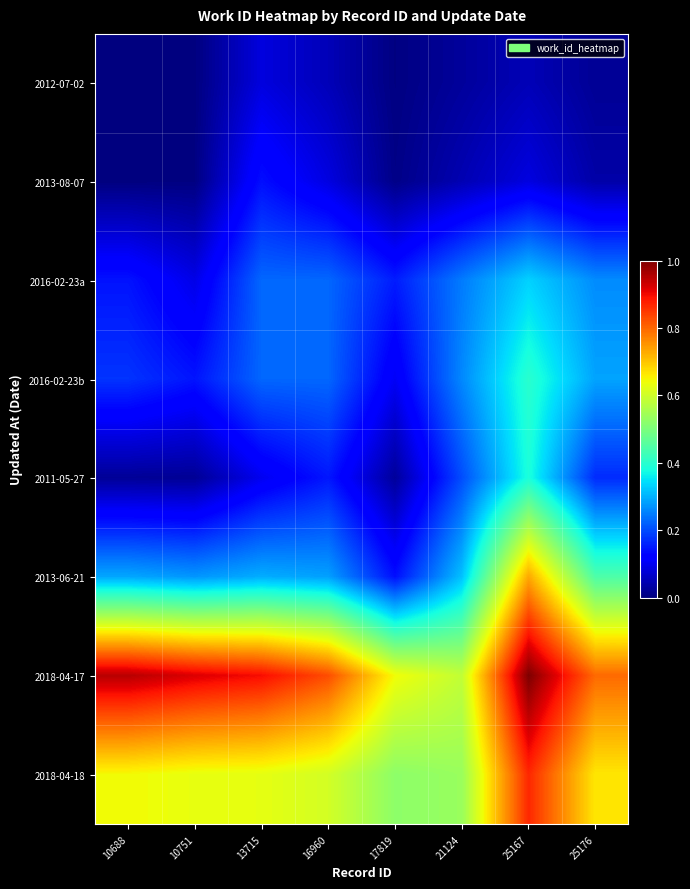

Reading left to right, list all the values displayed in this chart.

2012-07-02: 10688=0.0	10751=0.0	13715=0.1	16960=0.1	17819=0.0	21124=0.0	25167=0.0	25176=0.0
2013-08-07: 10688=0.0	10751=0.0	13715=0.1	16960=0.1	17819=0.0	21124=0.0	25167=0.1	25176=0.0
2016-02-23a: 10688=0.1	10751=0.1	13715=0.2	16960=0.2	17819=0.2	21124=0.2	25167=0.3	25176=0.3
2016-02-23b: 10688=0.2	10751=0.1	13715=0.2	16960=0.2	17819=0.1	21124=0.3	25167=0.4	25176=0.3
2011-05-27: 10688=0.0	10751=0.0	13715=0.1	16960=0.1	17819=0.0	21124=0.2	25167=0.4	25176=0.2
2013-06-21: 10688=0.3	10751=0.3	13715=0.3	16960=0.3	17819=0.1	21124=0.3	25167=0.7	25176=0.4
2018-04-17: 10688=1.0	10751=0.9	13715=0.9	16960=0.8	17819=0.6	21124=0.6	25167=1.0	25176=0.8
2018-04-18: 10688=0.6	10751=0.6	13715=0.6	16960=0.6	17819=0.5	21124=0.5	25167=0.9	25176=0.7